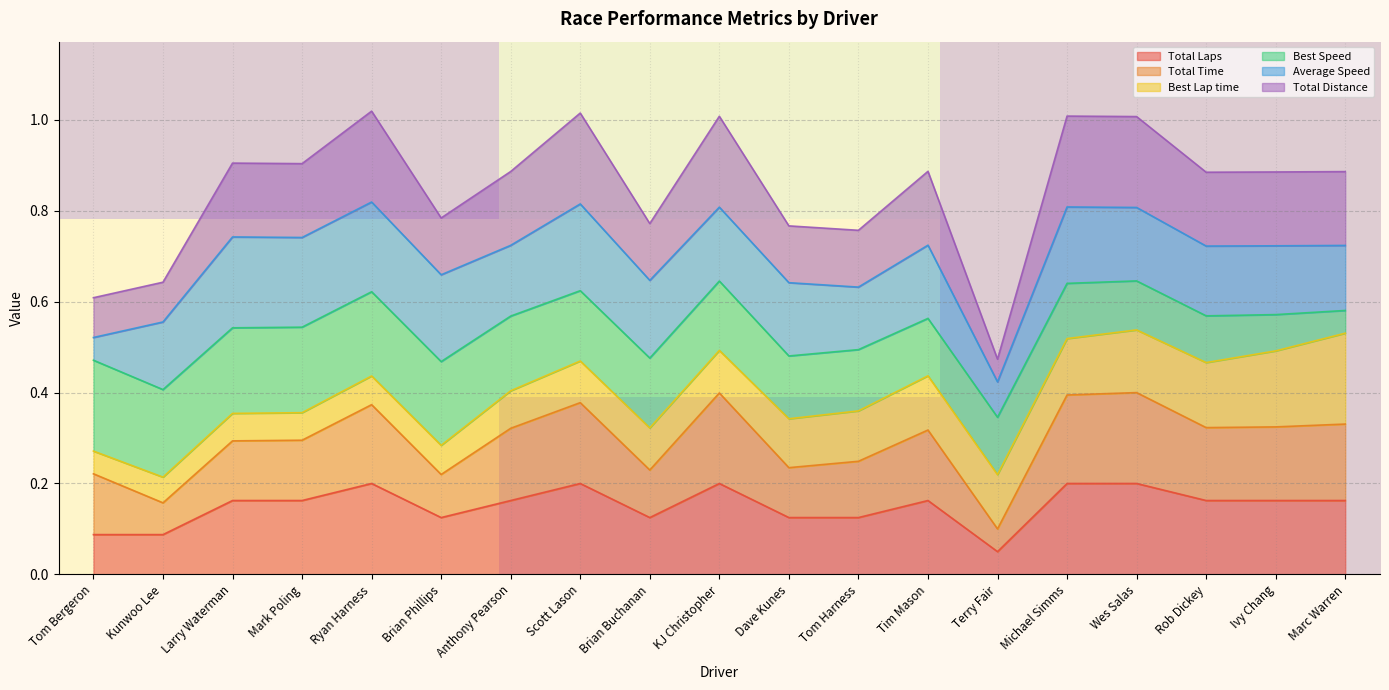

Where is Total Laps nearest to the value 0?

Terry Fair